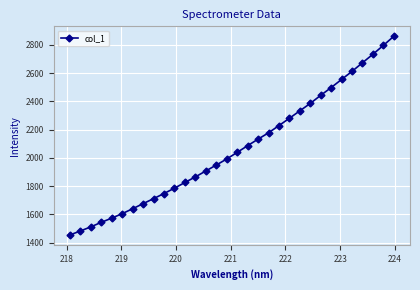

What is the value of the 16th point from the left?

1991.7